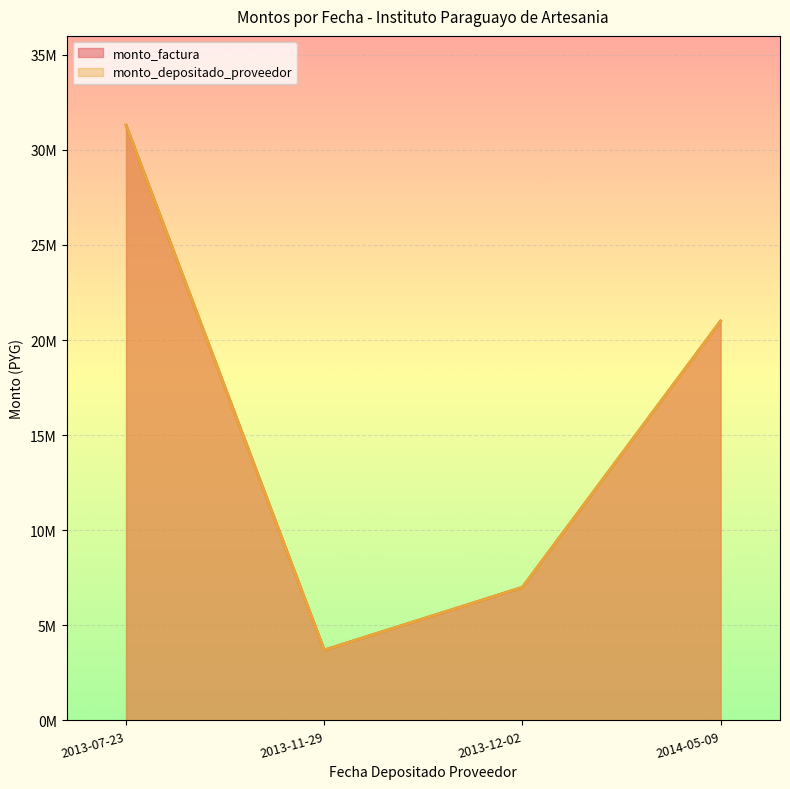

Which series changed the most between 2013-07-23 and 2013-12-02?

monto_factura_line